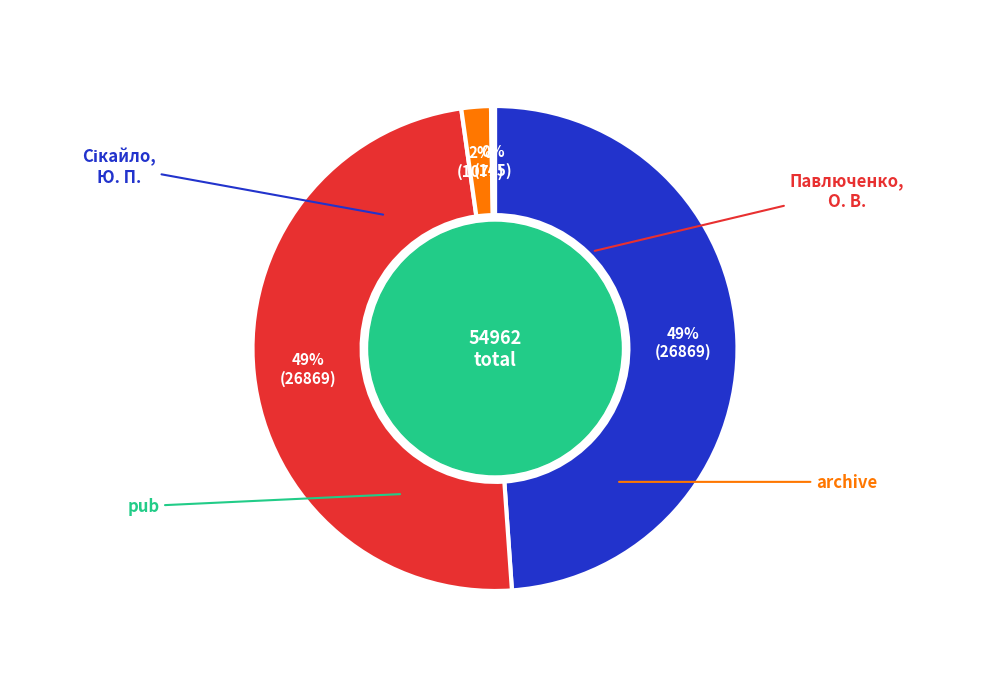

Does archive represent more than half of the total?

No